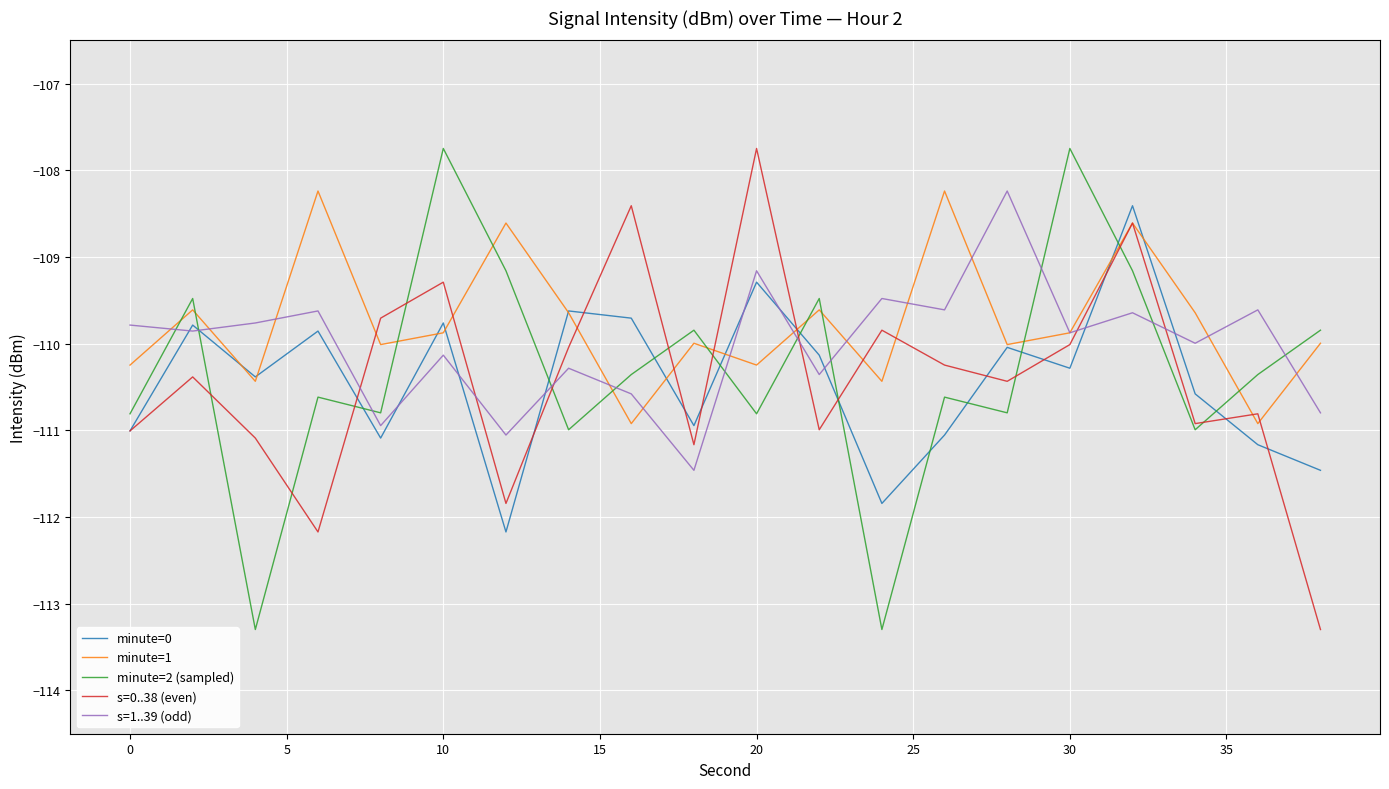

How many lines are shown in the chart?

5